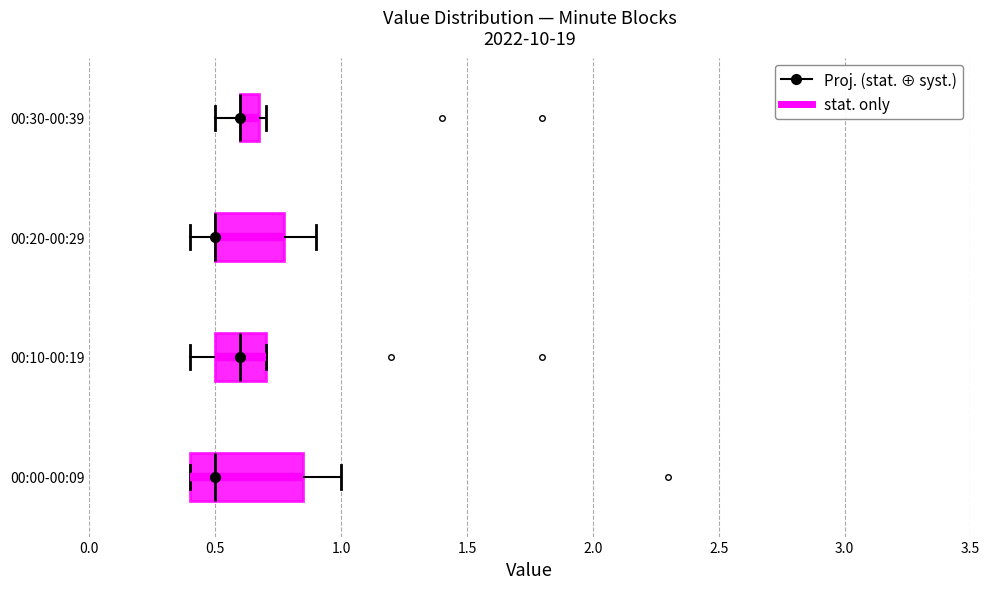

Where is the right edge of the box for 00:20-00:29 on the x-axis? The values are not printed on the chart, so give them approximately, as read against the axis.

0.80